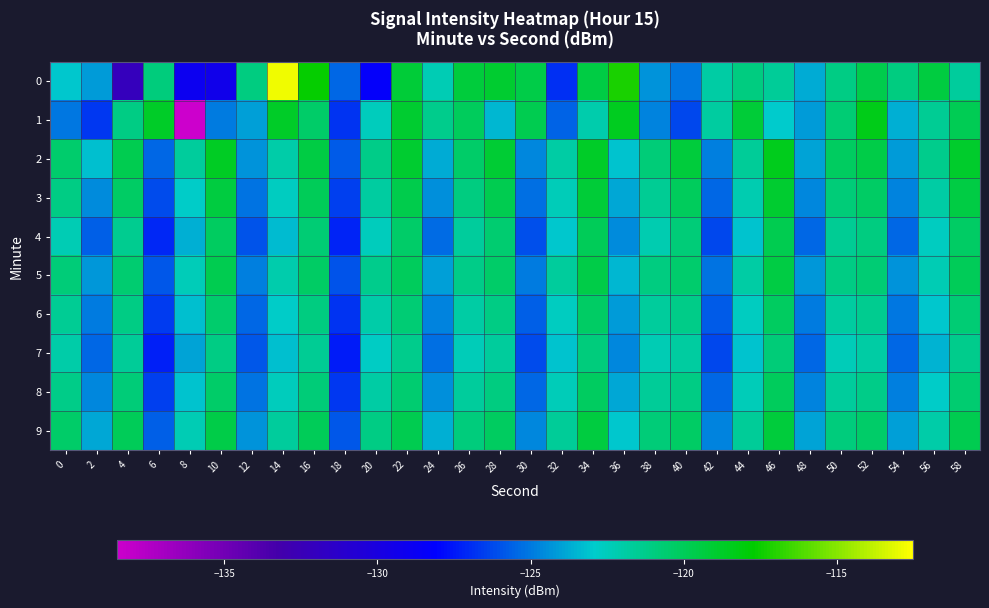

Rank the series by their maximum value, from highest to lowest.

0, 1, 2, 3, 9, 5, 4, 8, 6, 7